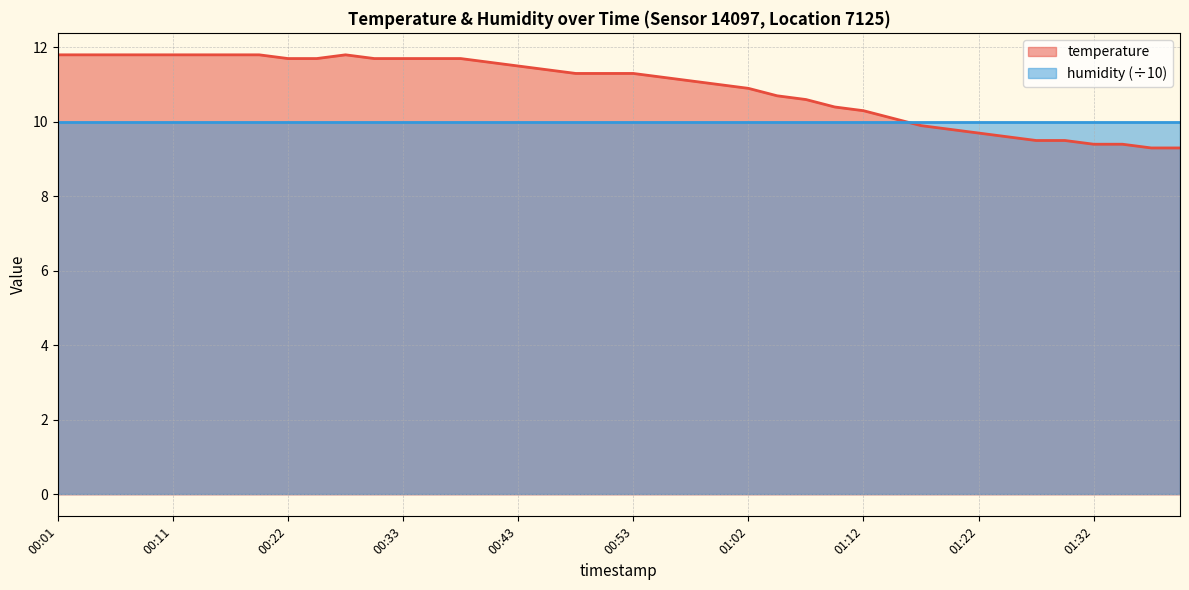

At which label does the data first exceed 11?

00:01